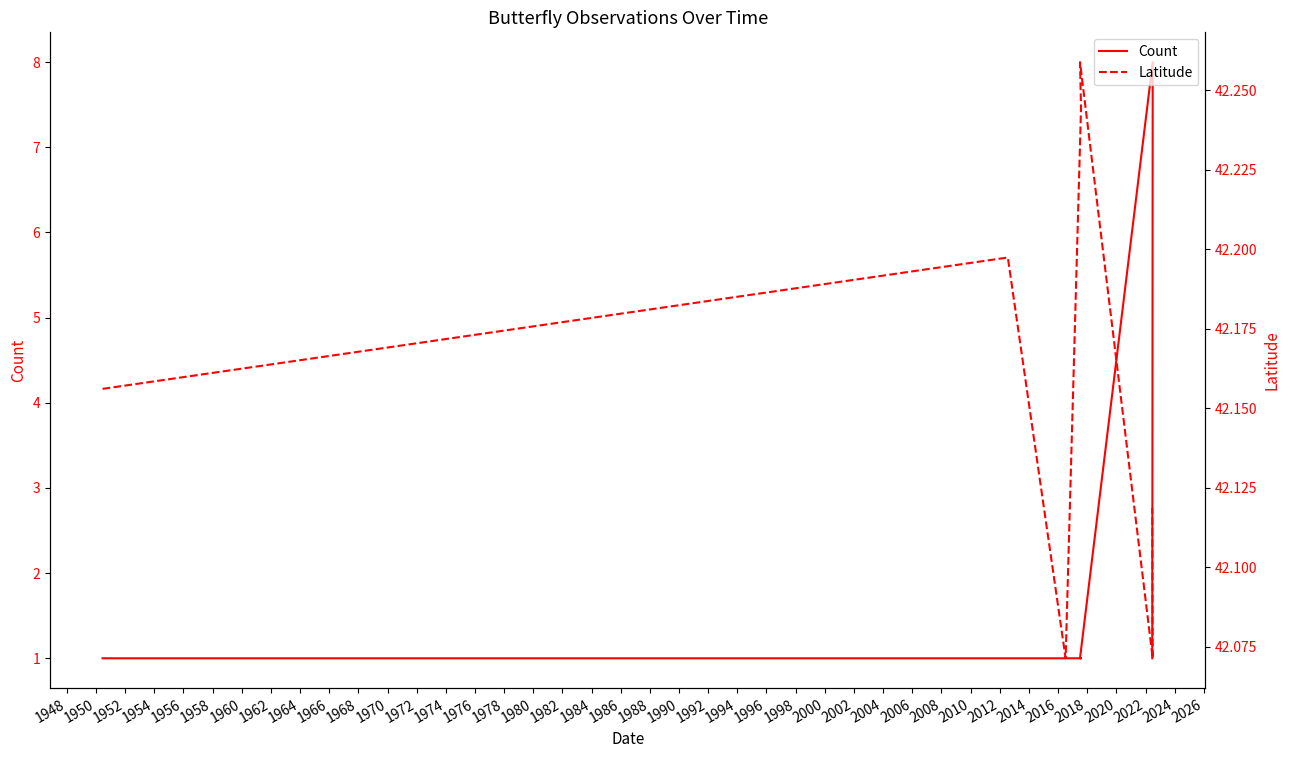

How many lines are shown in the chart?

2